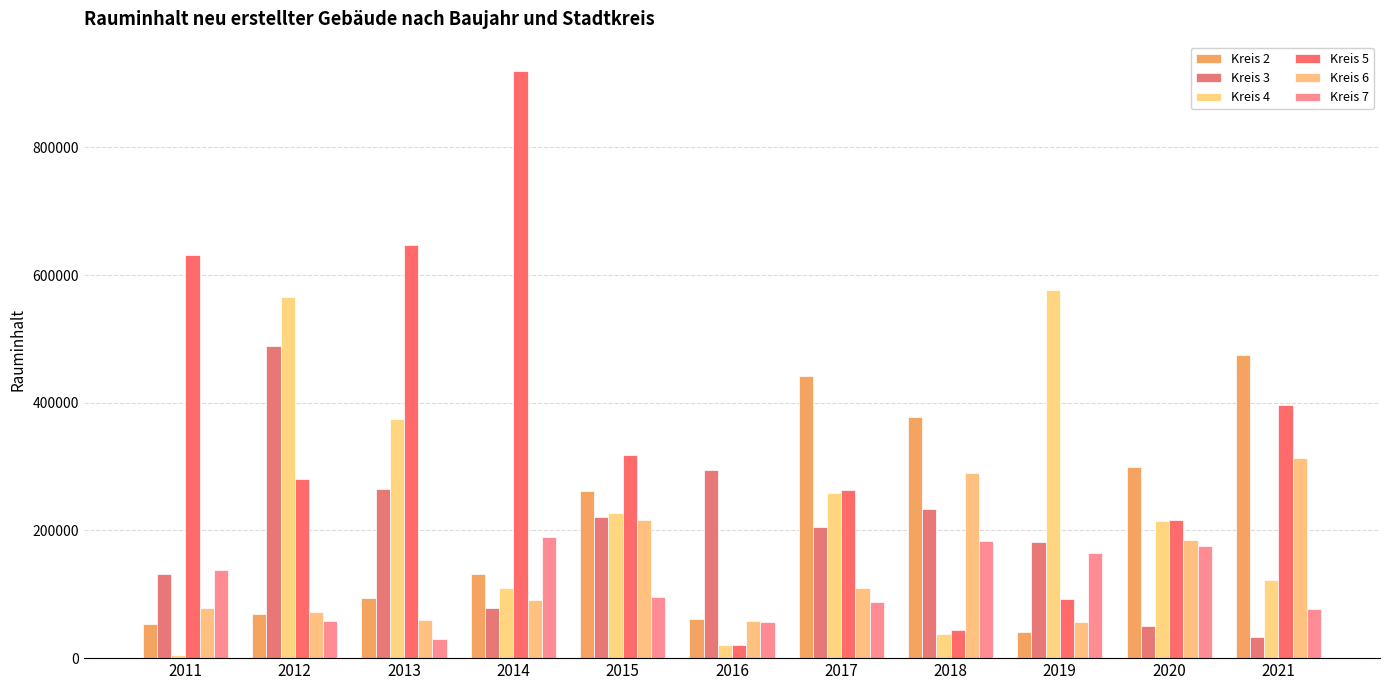

What are all the series names shown in the legend?

Kreis 2, Kreis 3, Kreis 4, Kreis 5, Kreis 6, Kreis 7